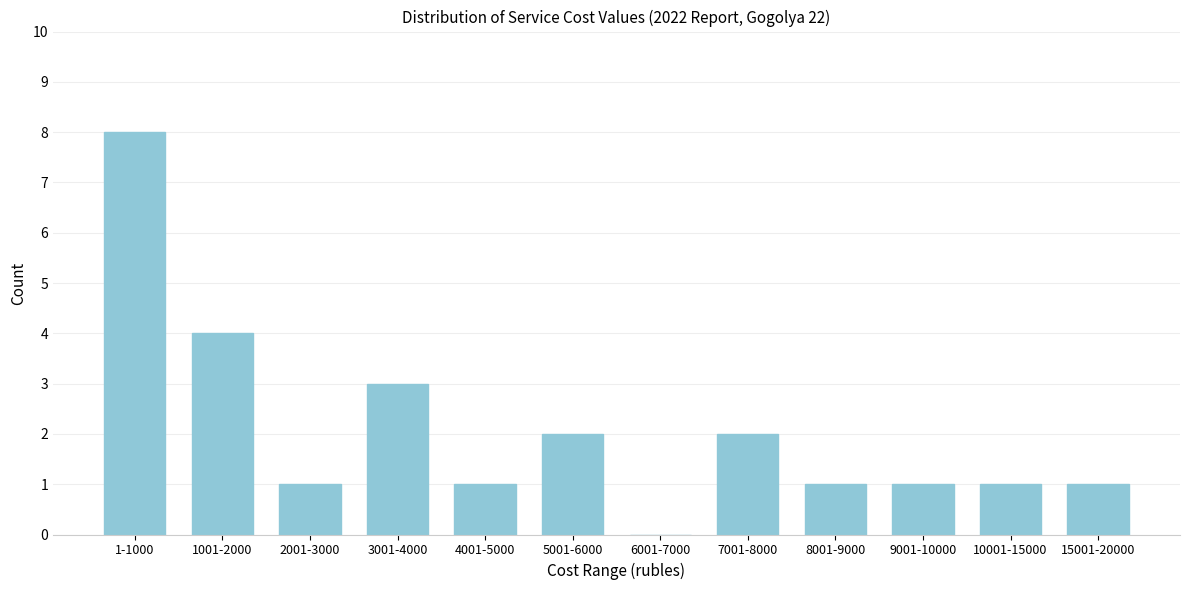

Reading right to left, what are all the values shown in this chart?

15001-20000=1	10001-15000=1	9001-10000=1	8001-9000=1	7001-8000=2	6001-7000=0	5001-6000=2	4001-5000=1	3001-4000=3	2001-3000=1	1001-2000=4	1-1000=8